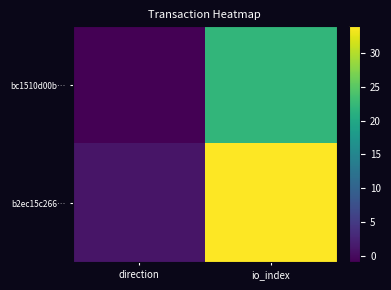

Reading left to right, transcribe all the data shown in this chart.

bc1510d00b…: direction=-1	io_index=22
b2ec15c266…: direction=1	io_index=34